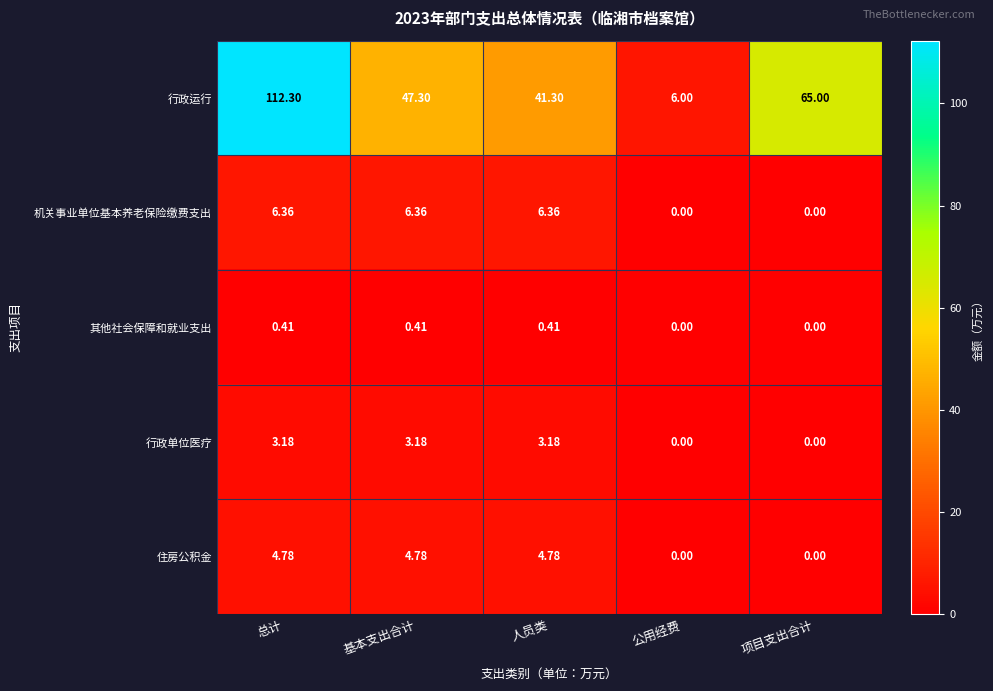

Count the number of data series in this chart.

5